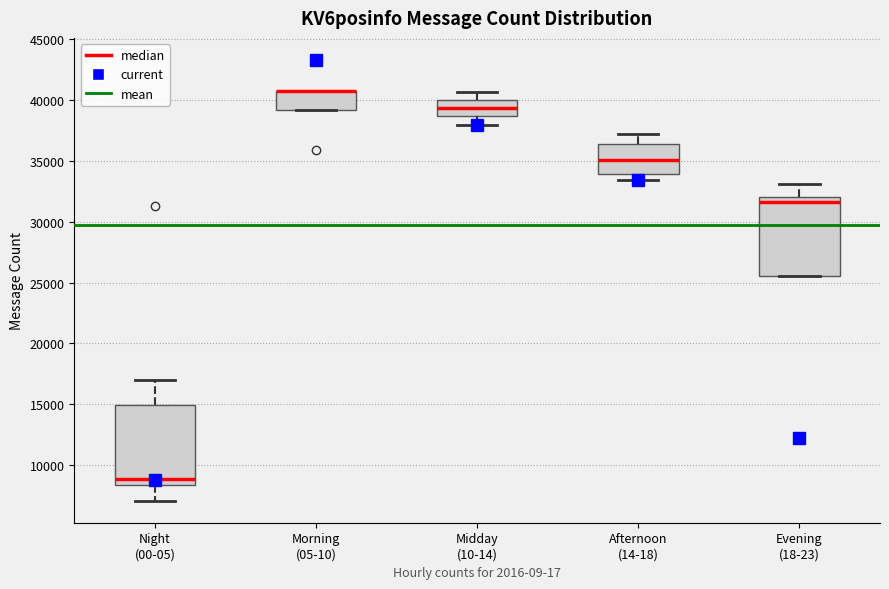

Reading left to right, transcribe this box plot: for each box, give where its median line is, the range the box spans, and where its two whiskers end, as read against the y-axis. The values are not printed on the chart, so give them approximately, as read against the axis.

Night (00-05): median 9000, box 8500 to 15000, whiskers 7000 to 17000
Morning (05-10): median 40500 (drawn on the box's upper edge), box 39000 to 40500, whiskers 39000 to 40500
Midday (10-14): median 39500, box 38500 to 40000, whiskers 38000 to 40500
Afternoon (14-18): median 35000, box 34000 to 36500, whiskers 33500 to 37000
Evening (18-23): median 31500, box 25500 to 32000, whiskers 25500 to 33000